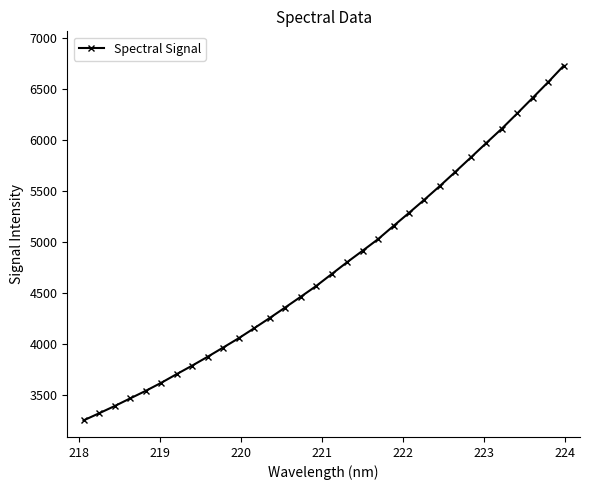

What is the value of the 13th point from the left?

4253.3